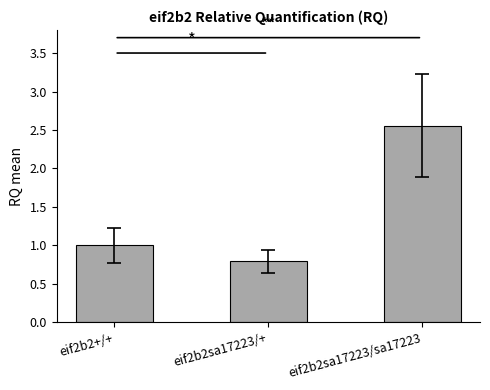

What is the average value?

1.4